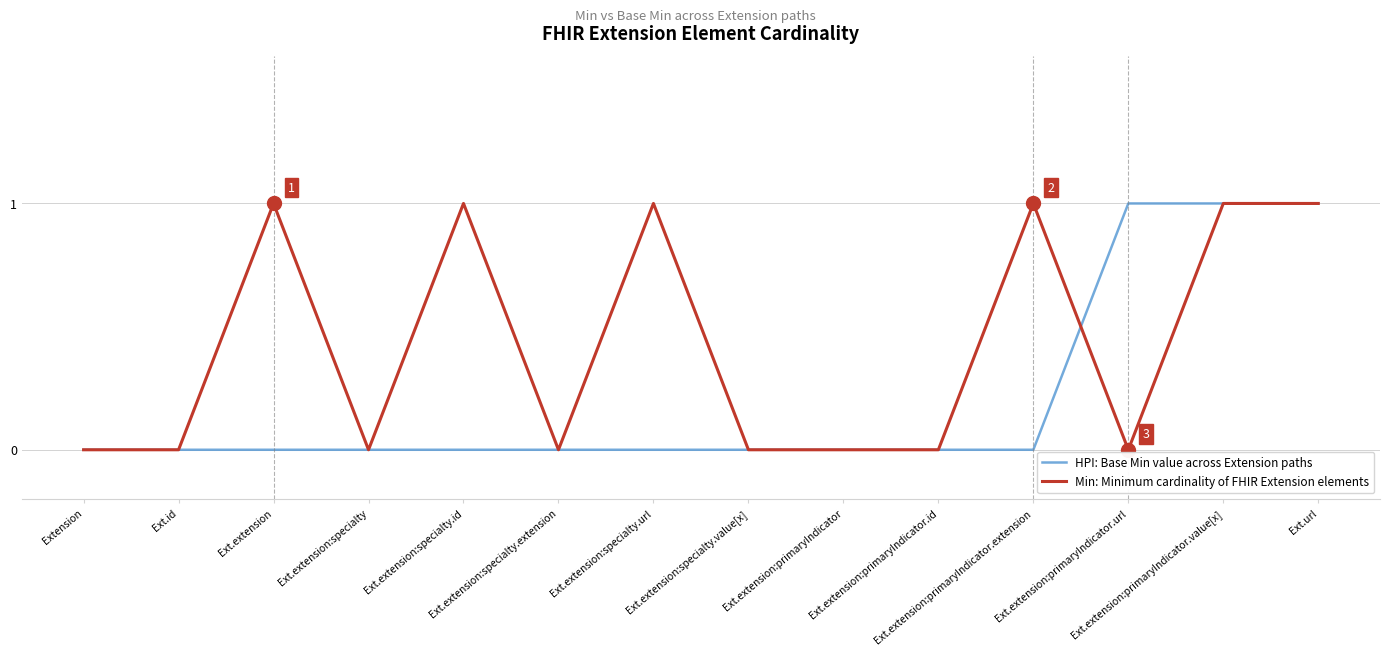

How many times do HPI: Base Min value across Extension paths and Min: Minimum cardinality of FHIR Extension elements cross each other?

1